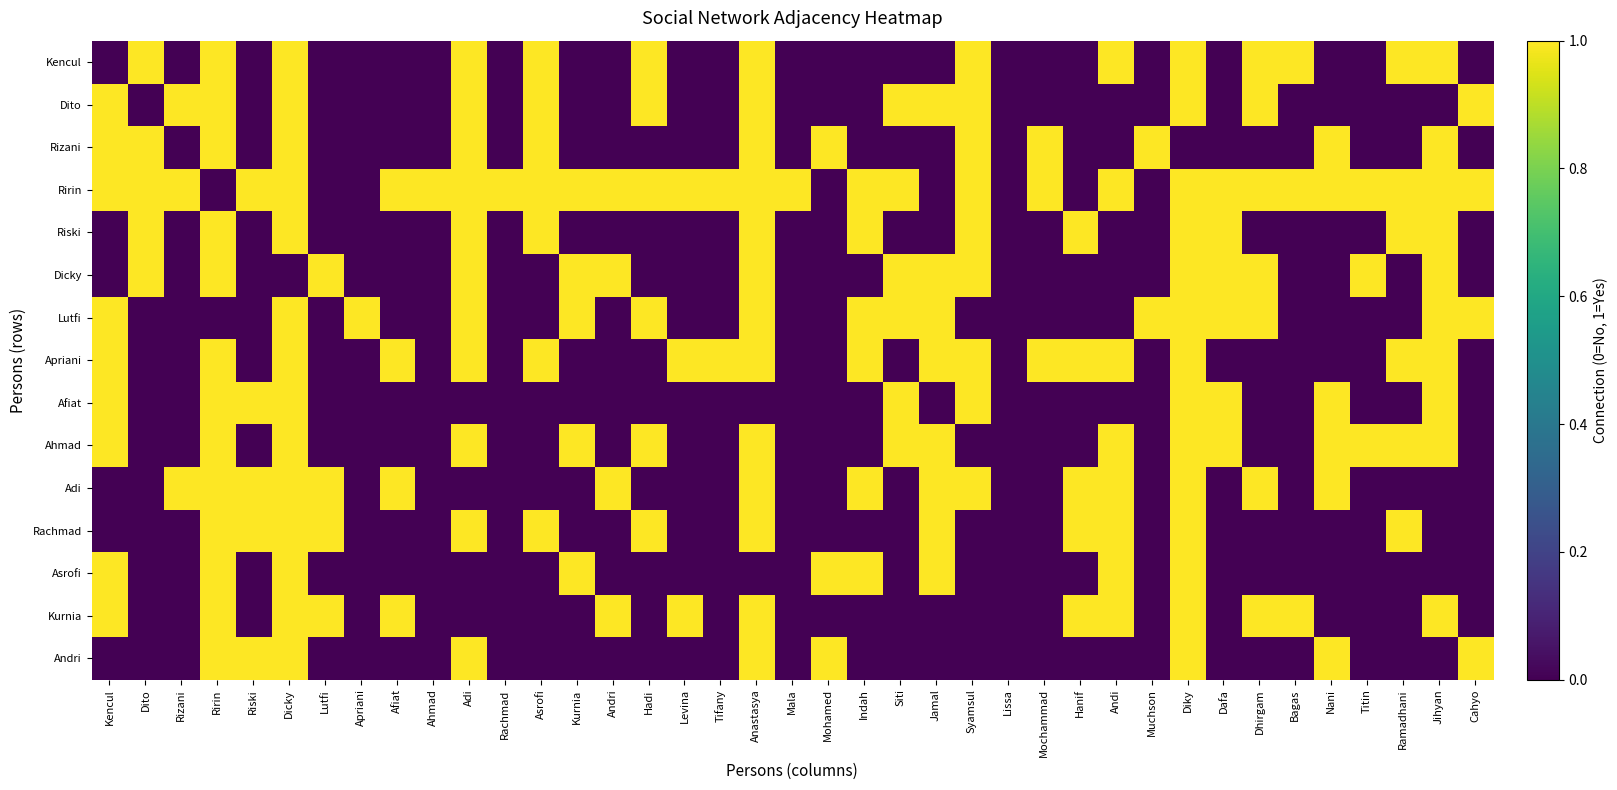

Reading left to right, list all the values displayed in this chart.

Kencul: Kencul=0	Dito=1	Rizani=0	Ririn=1	Riski=0	Dicky=1	Lutfi=0	Apriani=0	Afiat=0	Ahmad=0	Adi=1	Rachmad=0	Asrofi=1	Kurnia=0	Andri=0	Hadi=1	Levina=0	Tifany=0	Anastasya=1	Mala=0	Mohamed=0	Indah=0	Siti=0	Jamal=0	Syamsul=1	Lissa=0	Mochammad=0	Hanif=0	Andi=1	Muchson=0	Diky=1	Dafa=0	Dhirgam=1	Bagas=1	Nani=0	Titin=0	Ramadhani=1	Jihyan=1	Cahyo=0
Dito: Kencul=1	Dito=0	Rizani=1	Ririn=1	Riski=0	Dicky=1	Lutfi=0	Apriani=0	Afiat=0	Ahmad=0	Adi=1	Rachmad=0	Asrofi=1	Kurnia=0	Andri=0	Hadi=1	Levina=0	Tifany=0	Anastasya=1	Mala=0	Mohamed=0	Indah=0	Siti=1	Jamal=1	Syamsul=1	Lissa=0	Mochammad=0	Hanif=0	Andi=0	Muchson=0	Diky=1	Dafa=0	Dhirgam=1	Bagas=0	Nani=0	Titin=0	Ramadhani=0	Jihyan=0	Cahyo=1
Rizani: Kencul=1	Dito=1	Rizani=0	Ririn=1	Riski=0	Dicky=1	Lutfi=0	Apriani=0	Afiat=0	Ahmad=0	Adi=1	Rachmad=0	Asrofi=1	Kurnia=0	Andri=0	Hadi=0	Levina=0	Tifany=0	Anastasya=1	Mala=0	Mohamed=1	Indah=0	Siti=0	Jamal=0	Syamsul=1	Lissa=0	Mochammad=1	Hanif=0	Andi=0	Muchson=1	Diky=0	Dafa=0	Dhirgam=0	Bagas=0	Nani=1	Titin=0	Ramadhani=0	Jihyan=1	Cahyo=0
Ririn: Kencul=1	Dito=1	Rizani=1	Ririn=0	Riski=1	Dicky=1	Lutfi=0	Apriani=0	Afiat=1	Ahmad=1	Adi=1	Rachmad=1	Asrofi=1	Kurnia=1	Andri=1	Hadi=1	Levina=1	Tifany=1	Anastasya=1	Mala=1	Mohamed=0	Indah=1	Siti=1	Jamal=0	Syamsul=1	Lissa=0	Mochammad=1	Hanif=0	Andi=1	Muchson=0	Diky=1	Dafa=1	Dhirgam=1	Bagas=1	Nani=1	Titin=1	Ramadhani=1	Jihyan=1	Cahyo=1
Riski: Kencul=0	Dito=1	Rizani=0	Ririn=1	Riski=0	Dicky=1	Lutfi=0	Apriani=0	Afiat=0	Ahmad=0	Adi=1	Rachmad=0	Asrofi=1	Kurnia=0	Andri=0	Hadi=0	Levina=0	Tifany=0	Anastasya=1	Mala=0	Mohamed=0	Indah=1	Siti=0	Jamal=0	Syamsul=1	Lissa=0	Mochammad=0	Hanif=1	Andi=0	Muchson=0	Diky=1	Dafa=1	Dhirgam=0	Bagas=0	Nani=0	Titin=0	Ramadhani=1	Jihyan=1	Cahyo=0
Dicky: Kencul=0	Dito=1	Rizani=0	Ririn=1	Riski=0	Dicky=0	Lutfi=1	Apriani=0	Afiat=0	Ahmad=0	Adi=1	Rachmad=0	Asrofi=0	Kurnia=1	Andri=1	Hadi=0	Levina=0	Tifany=0	Anastasya=1	Mala=0	Mohamed=0	Indah=0	Siti=1	Jamal=1	Syamsul=1	Lissa=0	Mochammad=0	Hanif=0	Andi=0	Muchson=0	Diky=1	Dafa=1	Dhirgam=1	Bagas=0	Nani=0	Titin=1	Ramadhani=0	Jihyan=1	Cahyo=0
Lutfi: Kencul=1	Dito=0	Rizani=0	Ririn=0	Riski=0	Dicky=1	Lutfi=0	Apriani=1	Afiat=0	Ahmad=0	Adi=1	Rachmad=0	Asrofi=0	Kurnia=1	Andri=0	Hadi=1	Levina=0	Tifany=0	Anastasya=1	Mala=0	Mohamed=0	Indah=1	Siti=1	Jamal=1	Syamsul=0	Lissa=0	Mochammad=0	Hanif=0	Andi=0	Muchson=1	Diky=1	Dafa=1	Dhirgam=1	Bagas=0	Nani=0	Titin=0	Ramadhani=0	Jihyan=1	Cahyo=1
Apriani: Kencul=1	Dito=0	Rizani=0	Ririn=1	Riski=0	Dicky=1	Lutfi=0	Apriani=0	Afiat=1	Ahmad=0	Adi=1	Rachmad=0	Asrofi=1	Kurnia=0	Andri=0	Hadi=0	Levina=1	Tifany=1	Anastasya=1	Mala=0	Mohamed=0	Indah=1	Siti=0	Jamal=1	Syamsul=1	Lissa=0	Mochammad=1	Hanif=1	Andi=1	Muchson=0	Diky=1	Dafa=0	Dhirgam=0	Bagas=0	Nani=0	Titin=0	Ramadhani=1	Jihyan=1	Cahyo=0
Afiat: Kencul=1	Dito=0	Rizani=0	Ririn=1	Riski=1	Dicky=1	Lutfi=0	Apriani=0	Afiat=0	Ahmad=0	Adi=0	Rachmad=0	Asrofi=0	Kurnia=0	Andri=0	Hadi=0	Levina=0	Tifany=0	Anastasya=0	Mala=0	Mohamed=0	Indah=0	Siti=1	Jamal=0	Syamsul=1	Lissa=0	Mochammad=0	Hanif=0	Andi=0	Muchson=0	Diky=1	Dafa=1	Dhirgam=0	Bagas=0	Nani=1	Titin=0	Ramadhani=0	Jihyan=1	Cahyo=0
Ahmad: Kencul=1	Dito=0	Rizani=0	Ririn=1	Riski=0	Dicky=1	Lutfi=0	Apriani=0	Afiat=0	Ahmad=0	Adi=1	Rachmad=0	Asrofi=0	Kurnia=1	Andri=0	Hadi=1	Levina=0	Tifany=0	Anastasya=1	Mala=0	Mohamed=0	Indah=0	Siti=1	Jamal=1	Syamsul=0	Lissa=0	Mochammad=0	Hanif=0	Andi=1	Muchson=0	Diky=1	Dafa=1	Dhirgam=0	Bagas=0	Nani=1	Titin=1	Ramadhani=1	Jihyan=1	Cahyo=0
Adi: Kencul=0	Dito=0	Rizani=1	Ririn=1	Riski=1	Dicky=1	Lutfi=1	Apriani=0	Afiat=1	Ahmad=0	Adi=0	Rachmad=0	Asrofi=0	Kurnia=0	Andri=1	Hadi=0	Levina=0	Tifany=0	Anastasya=1	Mala=0	Mohamed=0	Indah=1	Siti=0	Jamal=1	Syamsul=1	Lissa=0	Mochammad=0	Hanif=1	Andi=1	Muchson=0	Diky=1	Dafa=0	Dhirgam=1	Bagas=0	Nani=1	Titin=0	Ramadhani=0	Jihyan=0	Cahyo=0
Rachmad: Kencul=0	Dito=0	Rizani=0	Ririn=1	Riski=1	Dicky=1	Lutfi=1	Apriani=0	Afiat=0	Ahmad=0	Adi=1	Rachmad=0	Asrofi=1	Kurnia=0	Andri=0	Hadi=1	Levina=0	Tifany=0	Anastasya=1	Mala=0	Mohamed=0	Indah=0	Siti=0	Jamal=1	Syamsul=0	Lissa=0	Mochammad=0	Hanif=1	Andi=1	Muchson=0	Diky=1	Dafa=0	Dhirgam=0	Bagas=0	Nani=0	Titin=0	Ramadhani=1	Jihyan=0	Cahyo=0
Asrofi: Kencul=1	Dito=0	Rizani=0	Ririn=1	Riski=0	Dicky=1	Lutfi=0	Apriani=0	Afiat=0	Ahmad=0	Adi=0	Rachmad=0	Asrofi=0	Kurnia=1	Andri=0	Hadi=0	Levina=0	Tifany=0	Anastasya=0	Mala=0	Mohamed=1	Indah=1	Siti=0	Jamal=1	Syamsul=0	Lissa=0	Mochammad=0	Hanif=0	Andi=1	Muchson=0	Diky=1	Dafa=0	Dhirgam=0	Bagas=0	Nani=0	Titin=0	Ramadhani=0	Jihyan=0	Cahyo=0
Kurnia: Kencul=1	Dito=0	Rizani=0	Ririn=1	Riski=0	Dicky=1	Lutfi=1	Apriani=0	Afiat=1	Ahmad=0	Adi=0	Rachmad=0	Asrofi=0	Kurnia=0	Andri=1	Hadi=0	Levina=1	Tifany=0	Anastasya=1	Mala=0	Mohamed=0	Indah=0	Siti=0	Jamal=0	Syamsul=0	Lissa=0	Mochammad=0	Hanif=1	Andi=1	Muchson=0	Diky=1	Dafa=0	Dhirgam=1	Bagas=1	Nani=0	Titin=0	Ramadhani=0	Jihyan=1	Cahyo=0
Andri: Kencul=0	Dito=0	Rizani=0	Ririn=1	Riski=1	Dicky=1	Lutfi=0	Apriani=0	Afiat=0	Ahmad=0	Adi=1	Rachmad=0	Asrofi=0	Kurnia=0	Andri=0	Hadi=0	Levina=0	Tifany=0	Anastasya=1	Mala=0	Mohamed=1	Indah=0	Siti=0	Jamal=0	Syamsul=0	Lissa=0	Mochammad=0	Hanif=0	Andi=0	Muchson=0	Diky=1	Dafa=0	Dhirgam=0	Bagas=0	Nani=1	Titin=0	Ramadhani=0	Jihyan=0	Cahyo=1